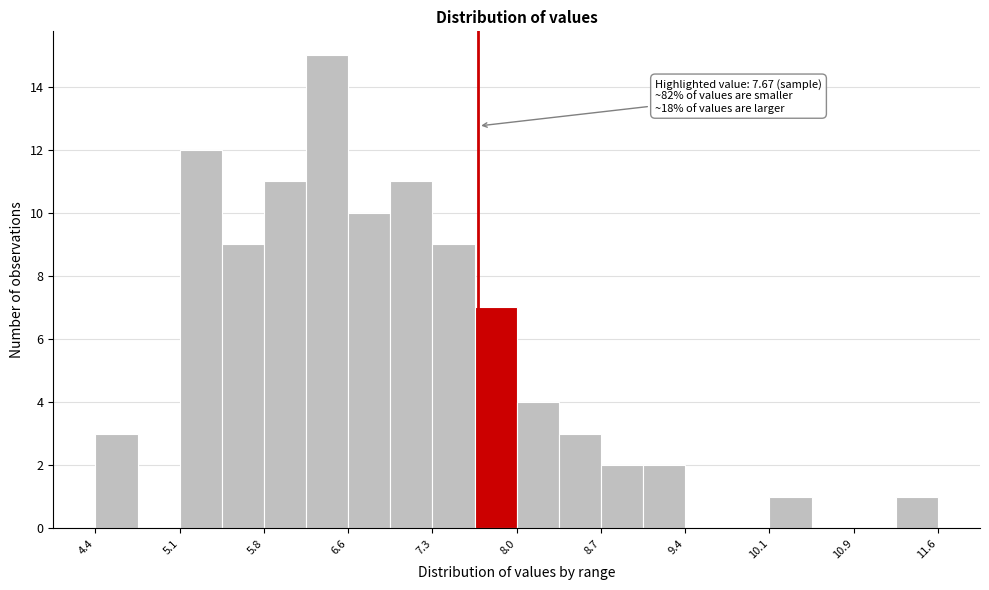

Read against the x-axis, roughly where is the centre of the tallest bar?

6.4